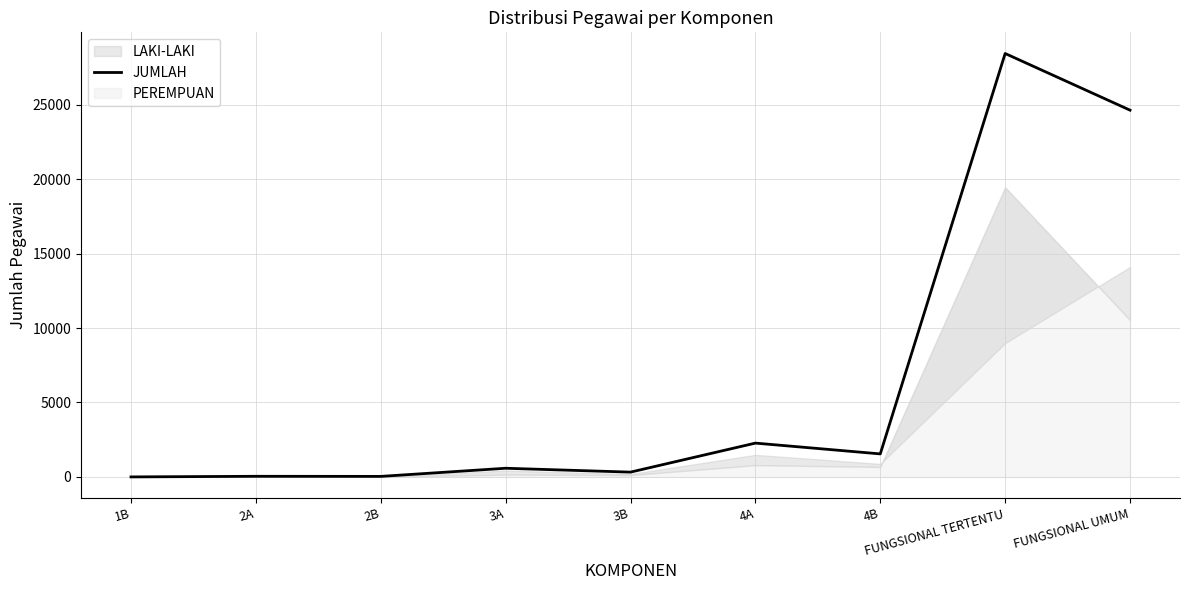

Rank the categories by value from highest to lowest.

FUNGSIONAL TERTENTU, FUNGSIONAL UMUM, 4A, 4B, 3A, 3B, 2A, 2B, 1B